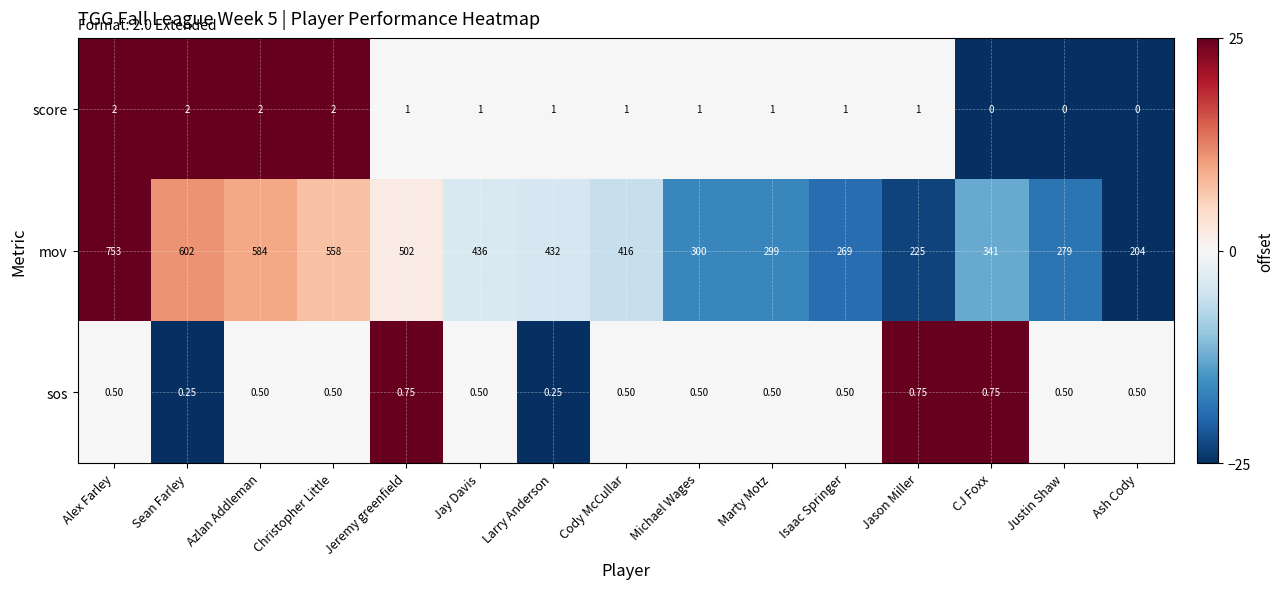

Which series has the largest range (max minus min)?

mov